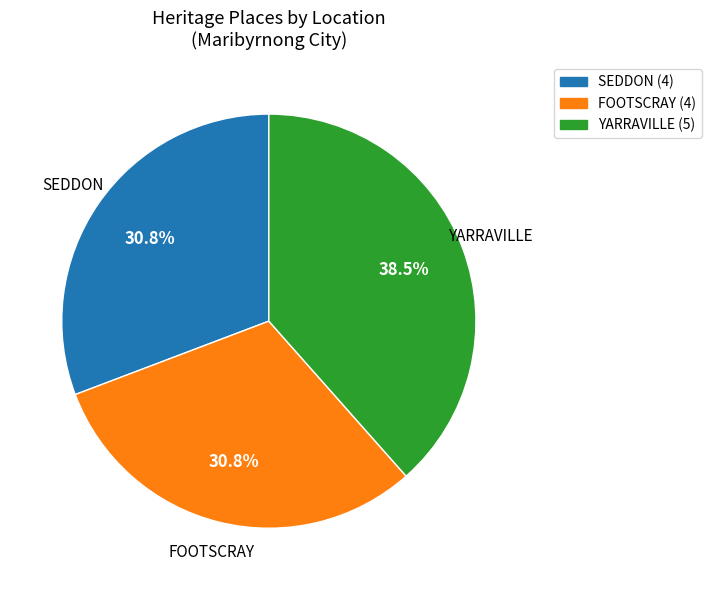

Does any single category account for the majority?

No